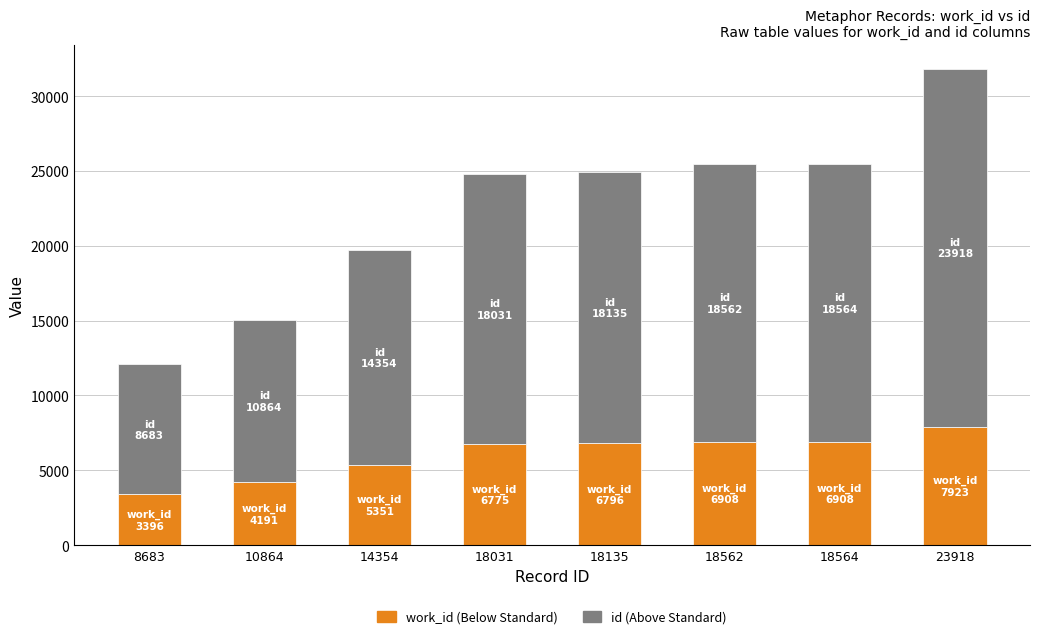

How many data points does each series have?

8